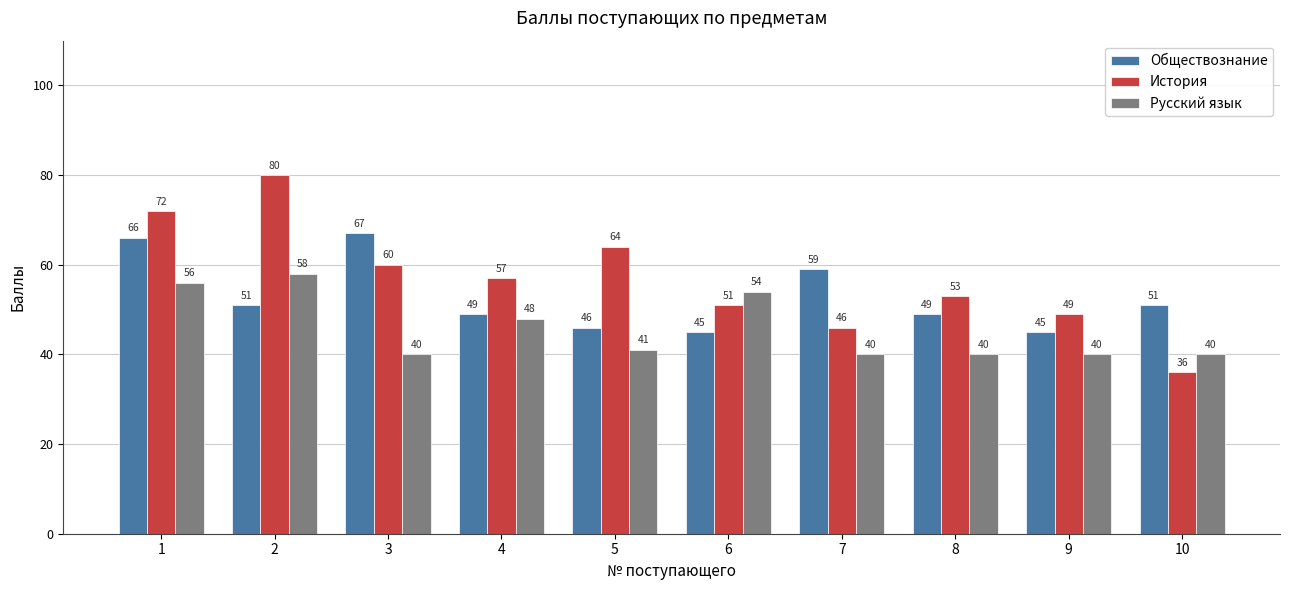

Which series has the largest total across all categories?

История